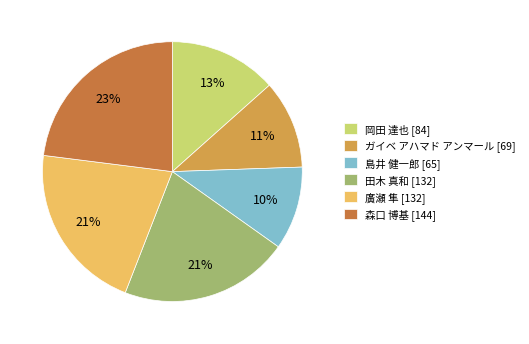

Does 廣瀬 隼 represent more than half of the total?

No